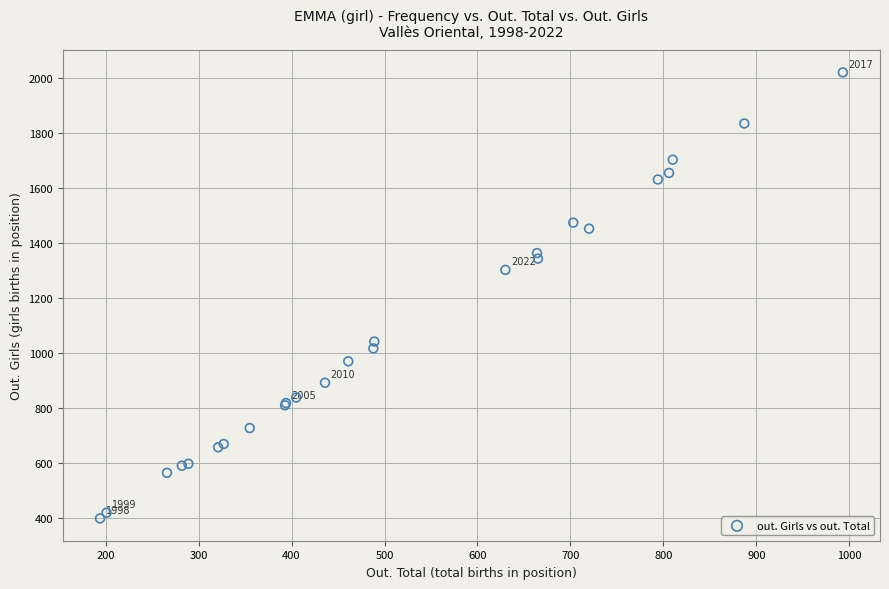

What Y value in the scatter plot is closest to 1209?

1302